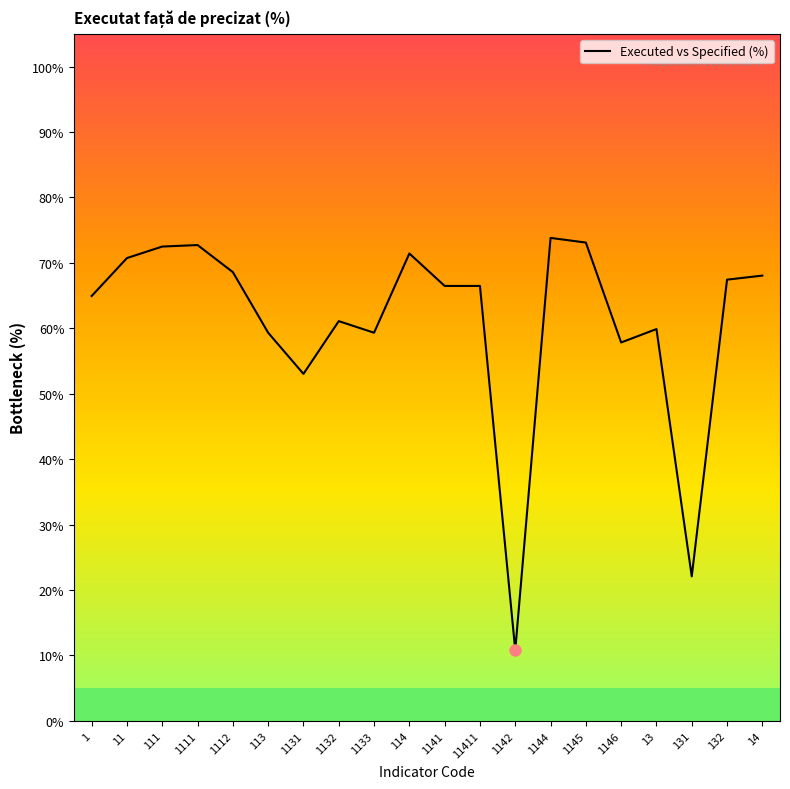

Is it true that the value at 1112 is 47.6?

False